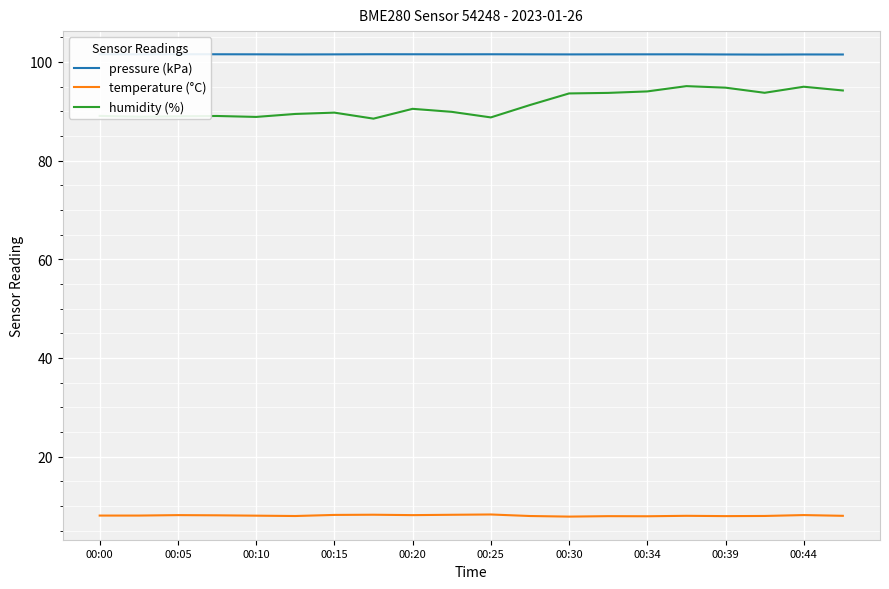

Where is pressure (kPa) nearest to the value 101?

17